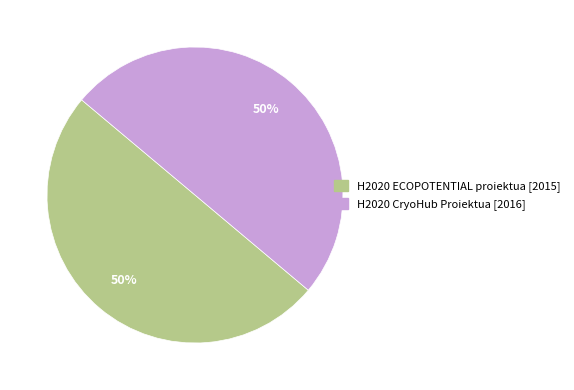

Do H2020 ECOPOTENTIAL proiektua and H2020 CryoHub Proiektua together represent more than half of the pie?

Yes